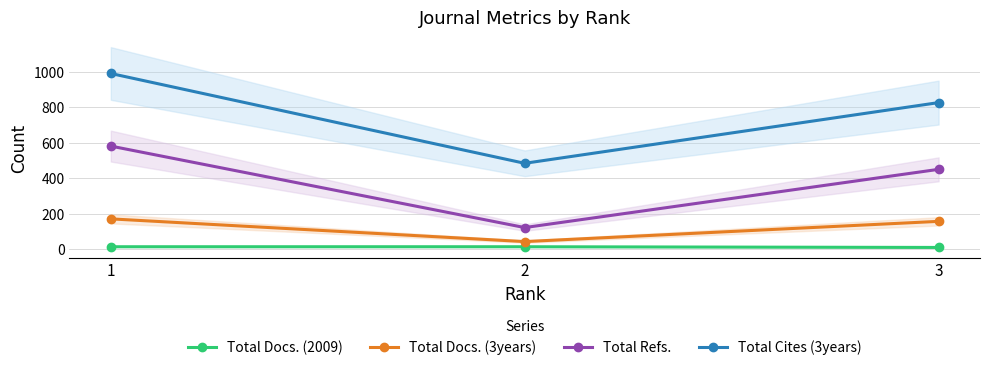

Reading left to right, extract all data points from this chart.

Total Docs. (2009): 1=13	2=13	3=9
Total Docs. (3years): 1=170	2=42	3=156
Total Refs.: 1=580	2=121	3=449
Total Cites (3years): 1=989	2=483	3=825